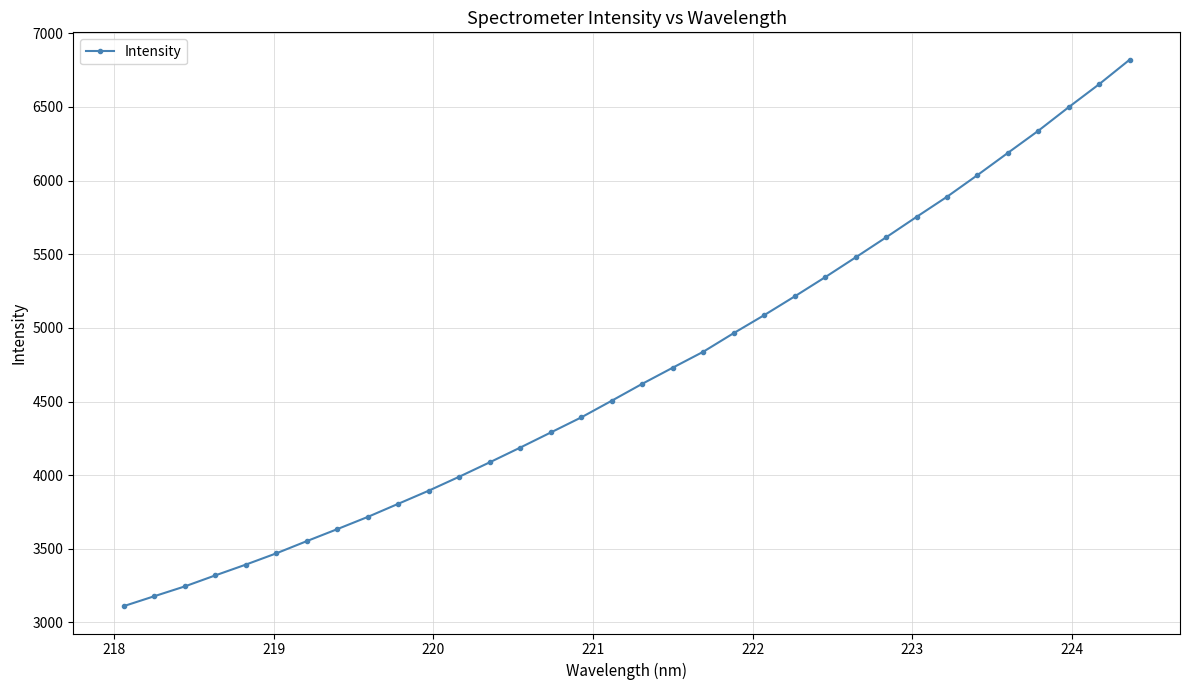

What is the greatest value displayed?

6821.4